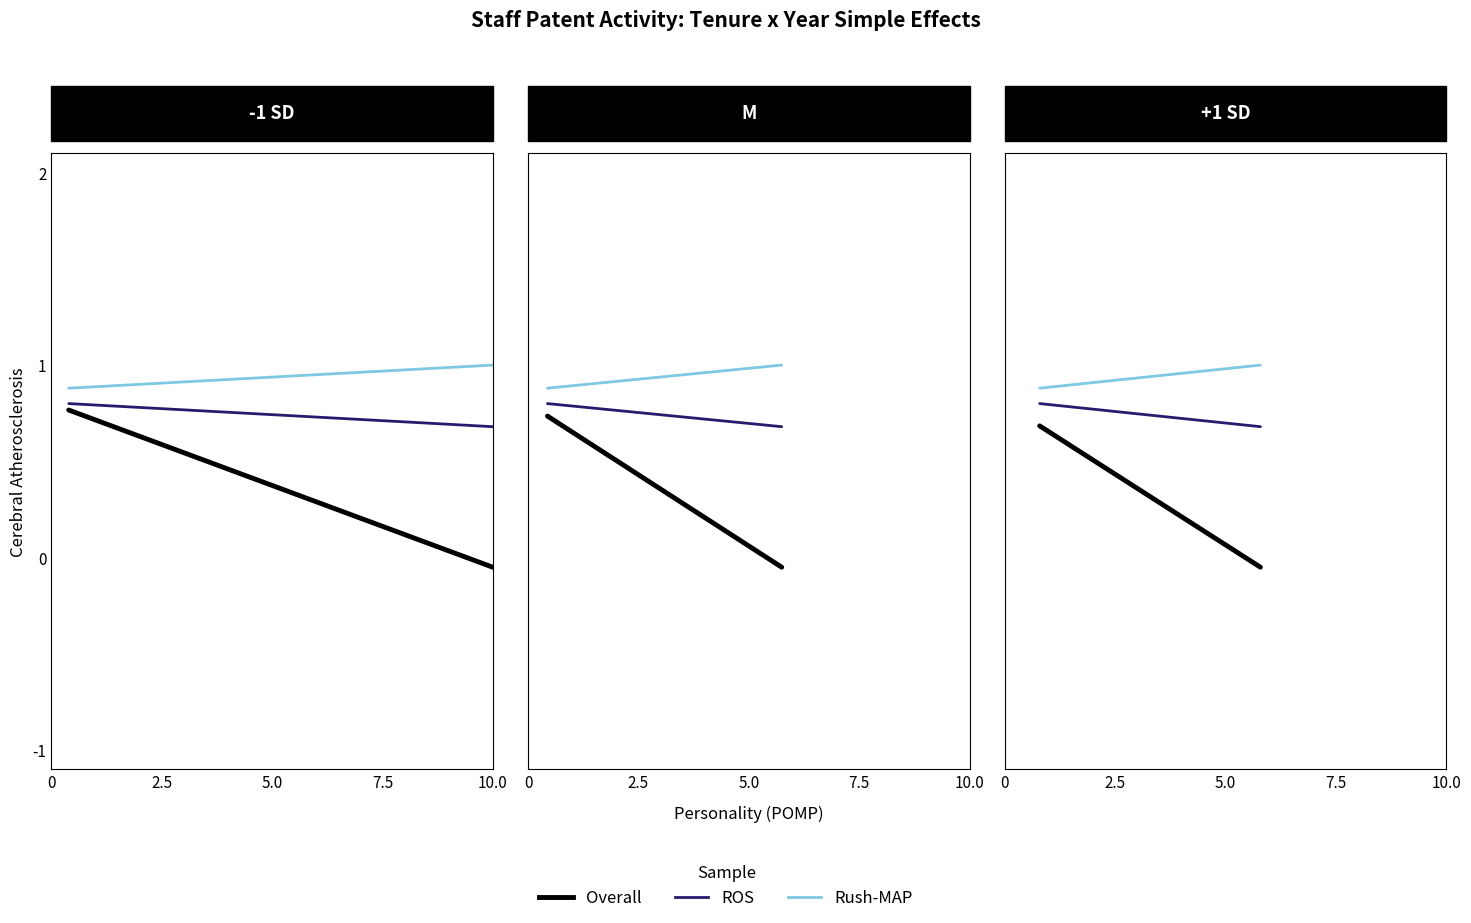

List the series in order of their overall mean, lowest first.

Overall, ROS, Rush-MAP